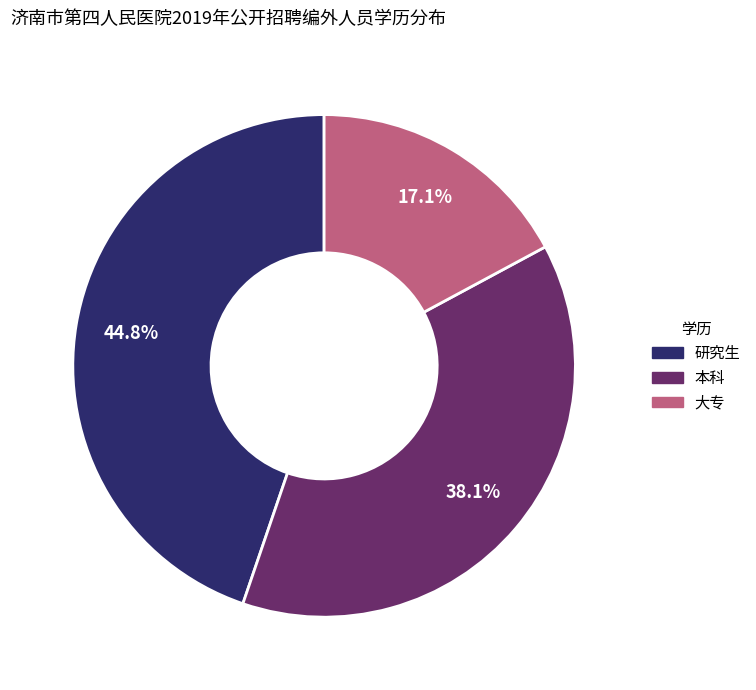

Rank the categories by value from highest to lowest.

研究生, 本科, 大专